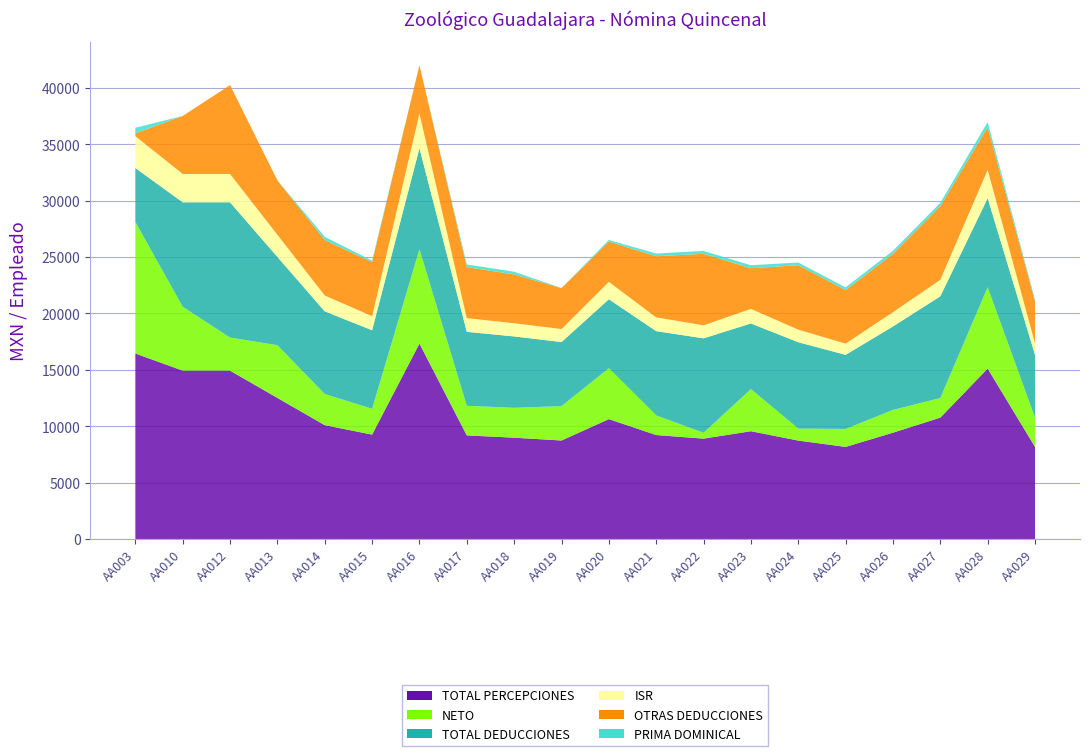

Reading left to right, what are all the values shown in this chart?

TOTAL DEDUCCIONES: 4783.3	9260.1	11997.9	7829.6	7332.0	6969.2	8963.4	6563.0	6331.4	5681.7	6117.4	7473.1	8379.8	5820.1	7660.8	6574.0	7403.7	9021.3	7896.0	5577.6
NETO: 11668.5	5671.4	2933.7	4680.9	2762.9	2288.9	8368.2	2624.7	2651.3	3051.6	4514.0	1744.7	519.4	3738.3	1065.2	1592.0	2021.9	1741.8	7216.8	2593.1
OTRAS DEDUCCIONES: 250.0	5143.9	7881.6	4822.7	4912.0	4799.3	4282.7	4519.9	4332.2	3634.0	3575.0	5423.6	6345.4	3605.2	5716.4	4749.2	5169.6	6531.4	3779.3	3732.7
TOTAL PERCEPCIONES: 16451.8	14931.5	14931.5	12510.5	10094.9	9258.1	17331.5	9187.7	8982.7	8733.2	10631.3	9217.7	8899.2	9558.4	8726.0	8166.0	9425.5	10763.1	15112.8	8170.7
ISR: 2828.6	2513.2	2513.2	1961.1	1406.9	1247.3	3077.6	1213.1	1169.3	1154.3	1540.6	1219.5	1151.5	1292.3	1114.5	994.9	1263.9	1462.1	2513.6	1015.0
PRIMA DOMINICAL: 494.1	0.0	0.0	0.0	293.6	133.7	0.0	240.6	240.6	0.0	145.2	240.6	255.9	267.4	240.6	240.6	281.2	297.9	464.6	120.3